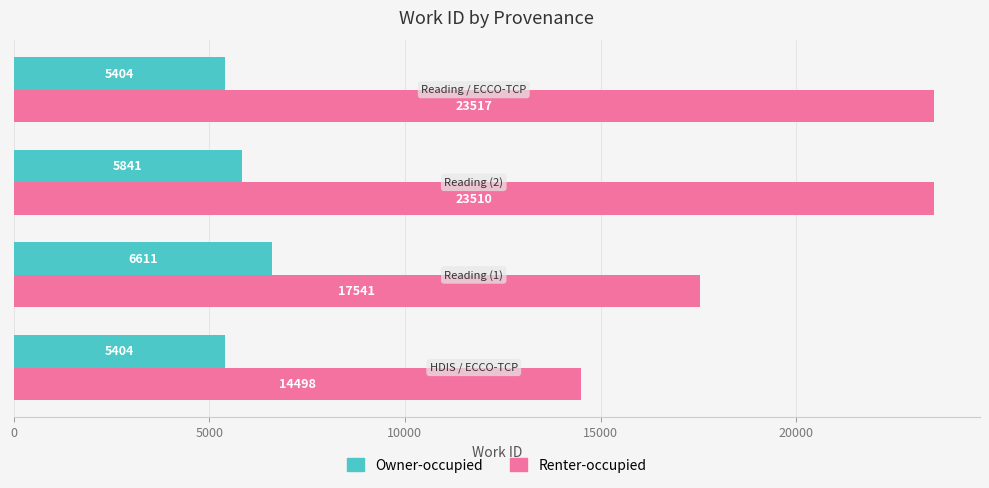

Rank the series by their average value, from lowest to highest.

Owner-occupied, Renter-occupied